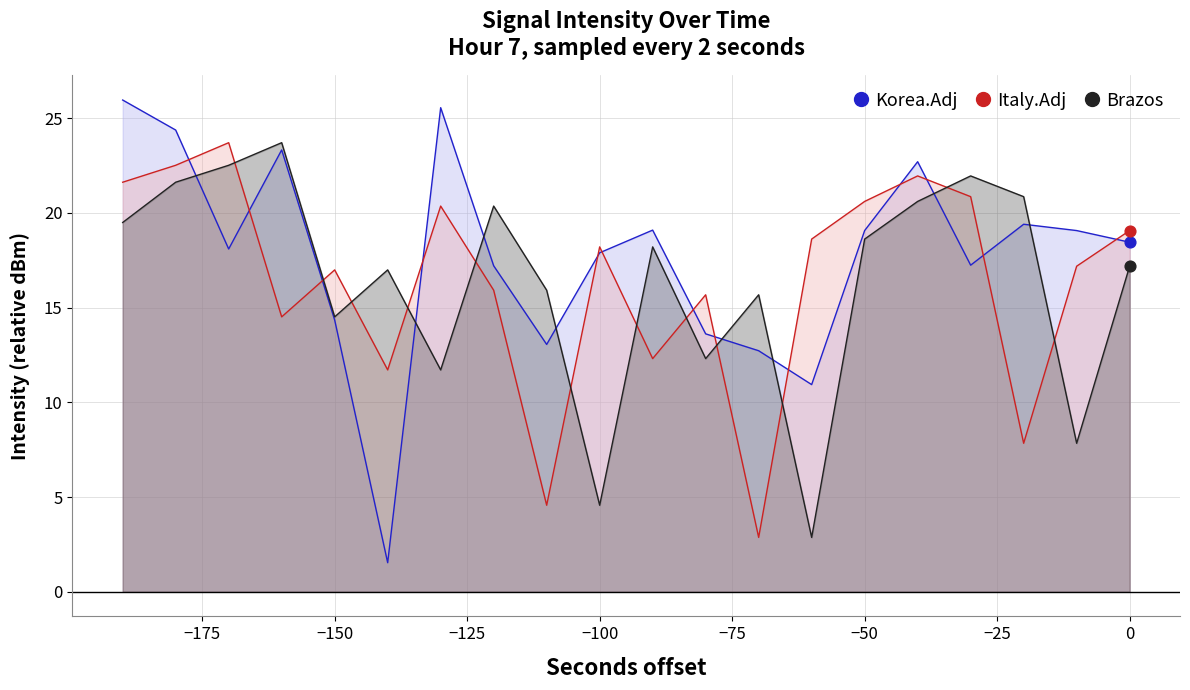

Which series has the largest Y range (max minus min)?

Korea.Adj